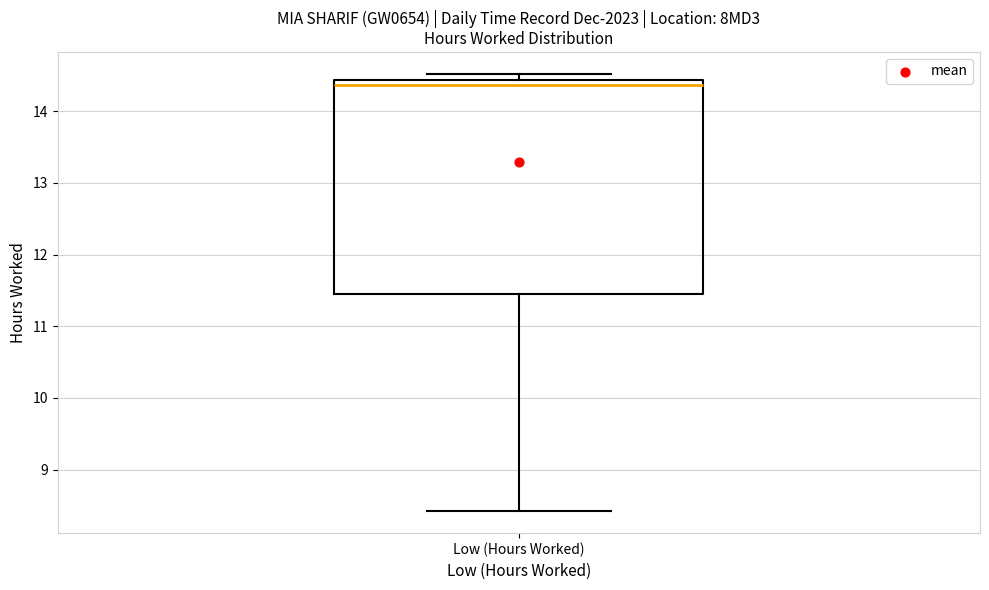

Transcribe this box plot: give where the median line is, the range the box spans, and where the two whiskers end, as read against the y-axis. The values are not printed on the chart, so give them approximately, as read against the axis.

median 14.4 (just below the box's upper edge), box 11.5 to 14.4, whiskers 8.4 to 14.5